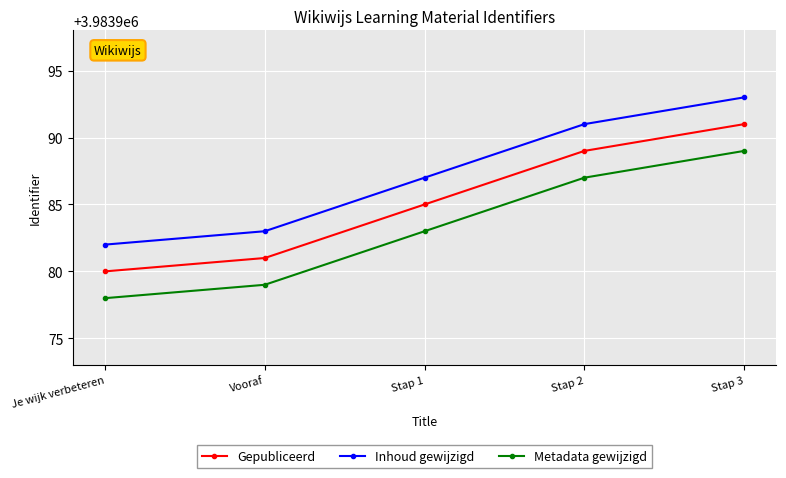

What is the difference between the maximum and minimum values in the Metadata gewijzigd series?

11